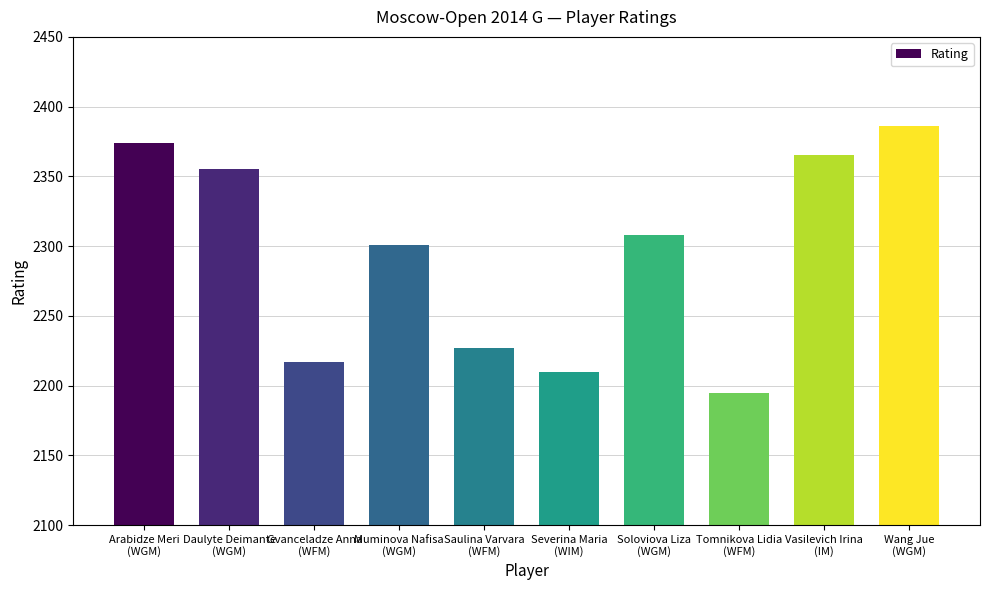

Reading left to right, extract all data points from this chart.

2374	2355	2217	2301	2227	2210	2308	2195	2365	2386